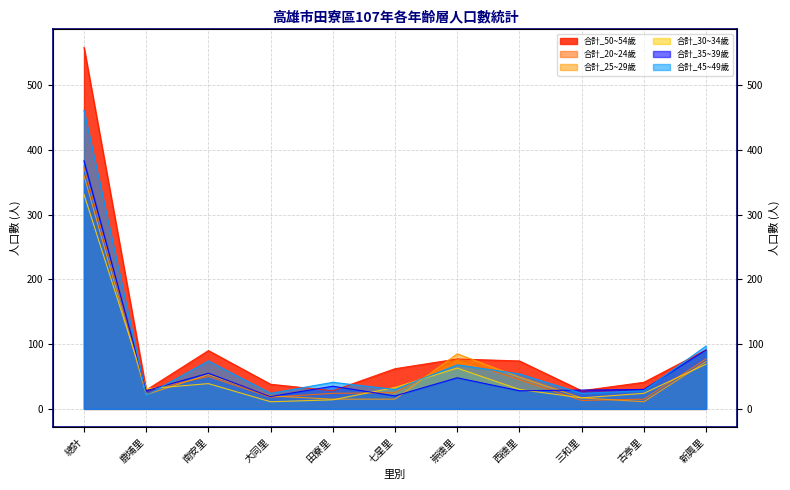

At 大同里, list the series in order from largest to smallest.

合計_50~54歲, 合計_45~49歲, 合計_25~29歲, 合計_35~39歲, 合計_20~24歲, 合計_30~34歲